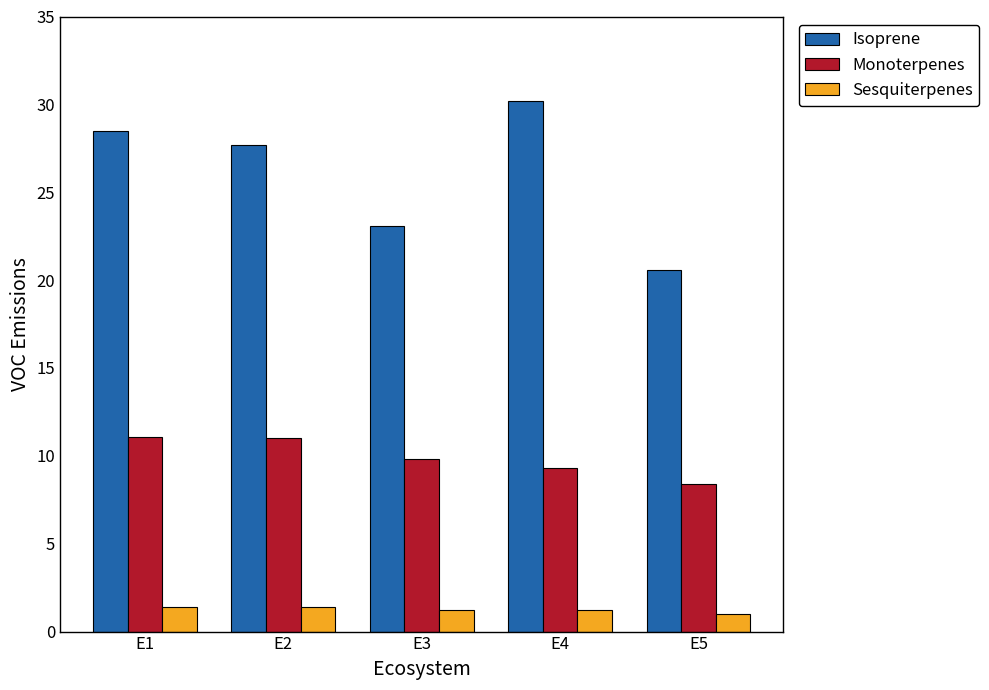

The Sesquiterpenes series shows 1.4 at E1. True or false?

True